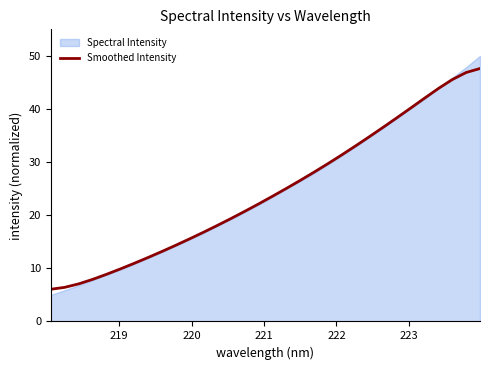

How many lines are shown in the chart?

1